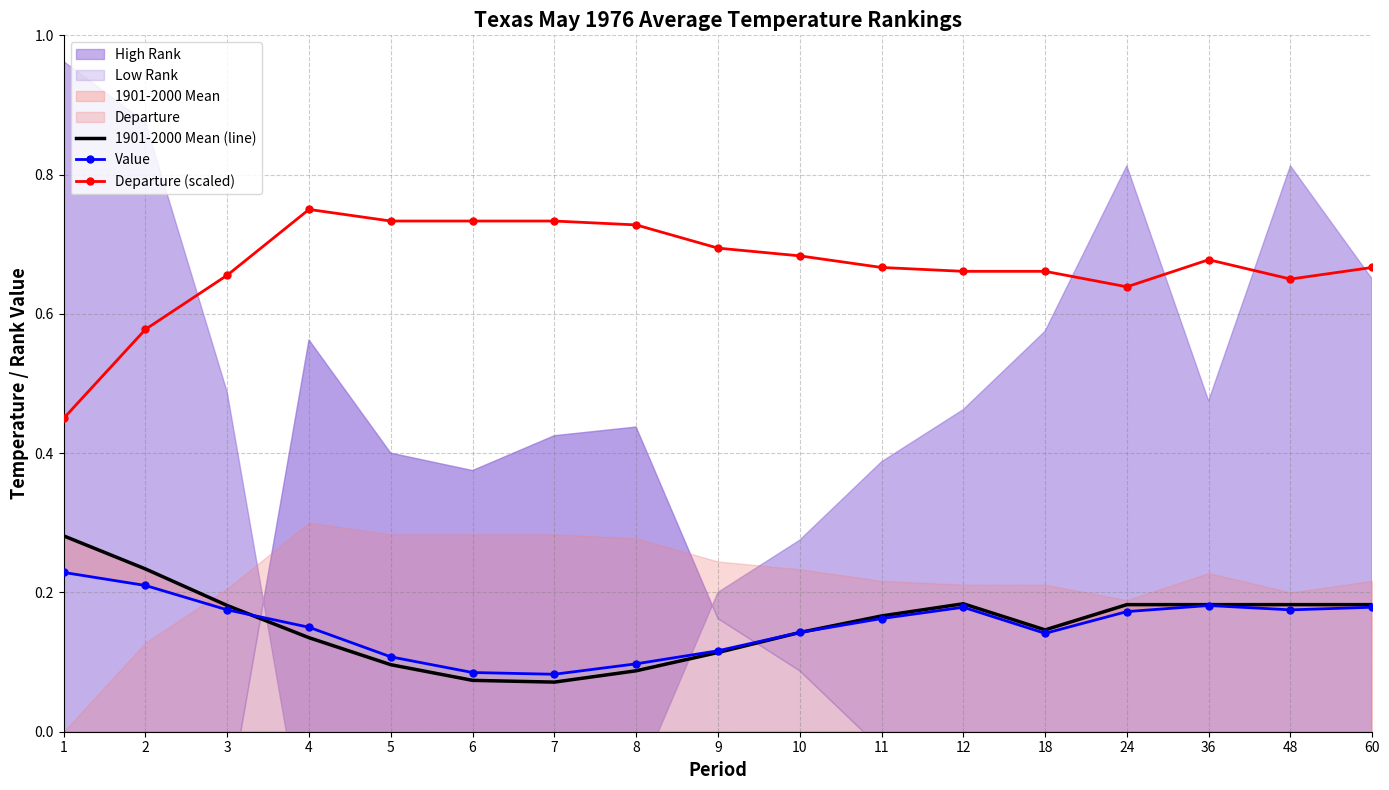

True or false: 1901-2000 Mean (line) and Value cross at least once.

True